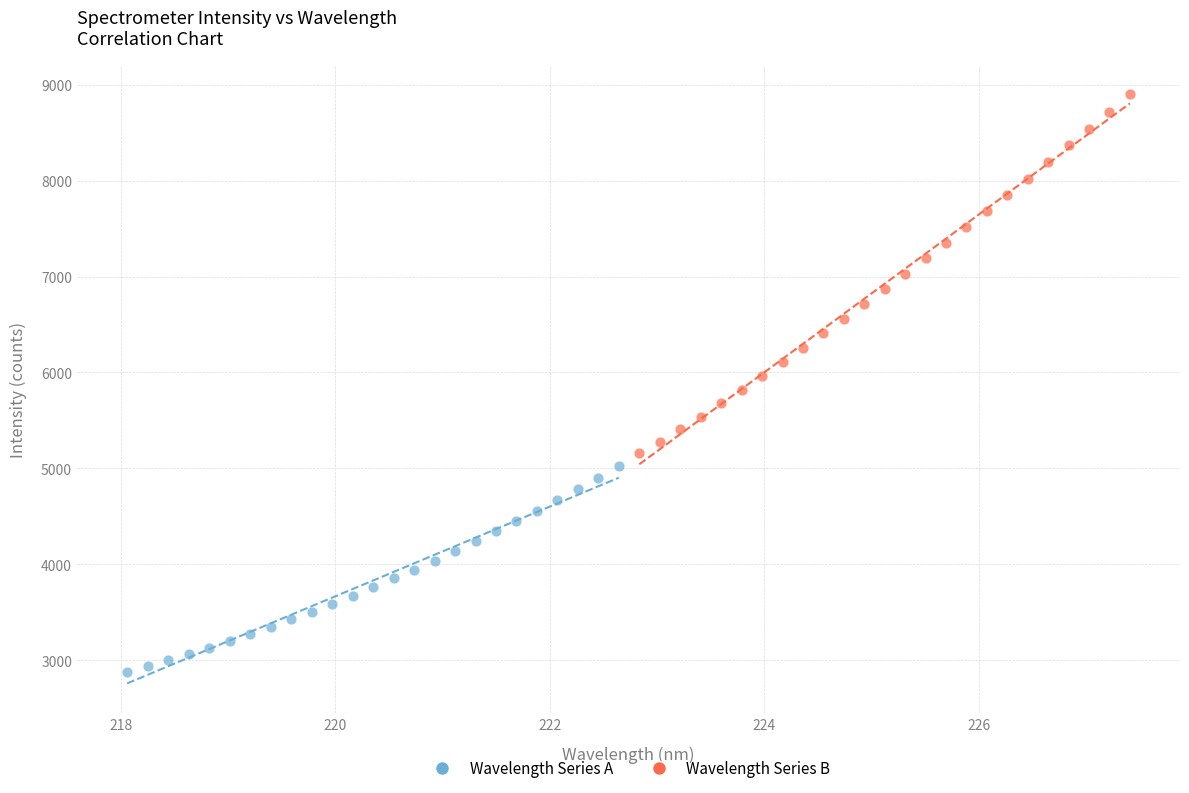

Which series reaches the maximum Y coordinate?

Wavelength Series B